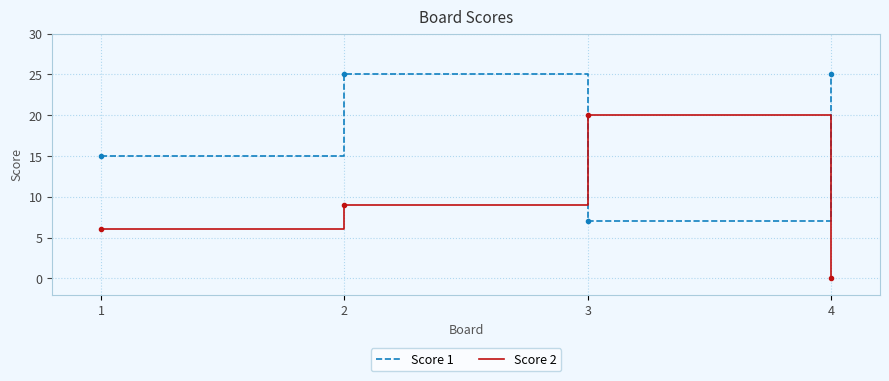

True or false: Score 1 and Score 2 cross at least once.

True